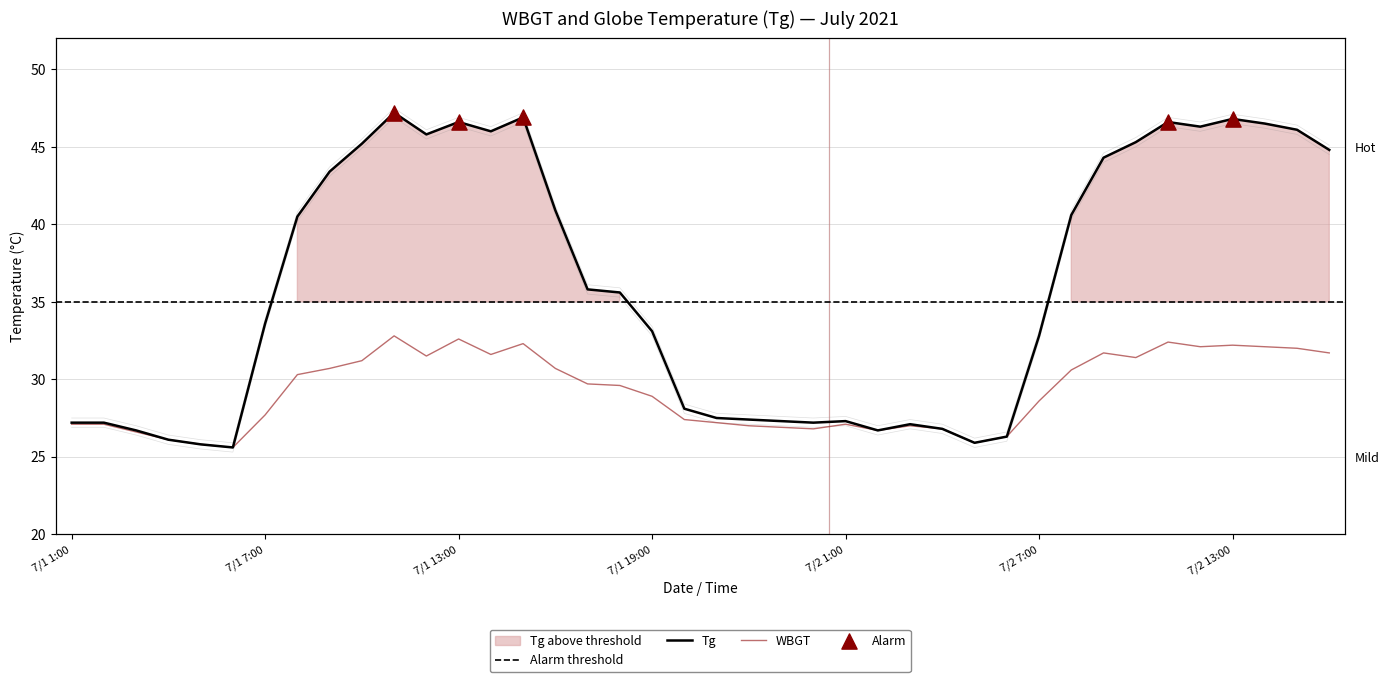

At which category is the sum across all series the highest?

7/1 11:00